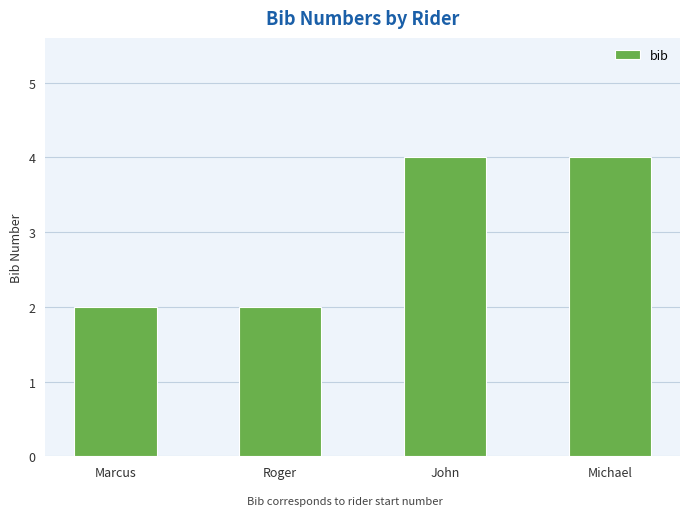

The chart shows a value of 2 at Marcus. True or false?

True